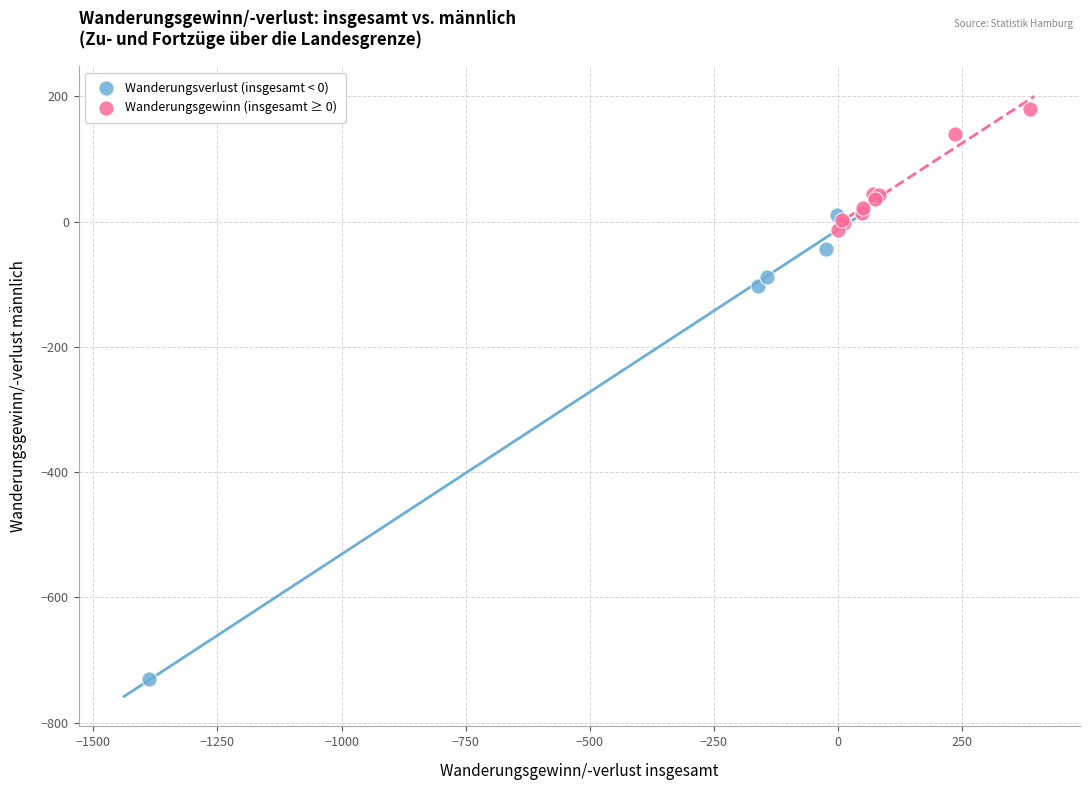

Which series contains the lowest Y value?

Wanderungsverlust (insgesamt < 0)